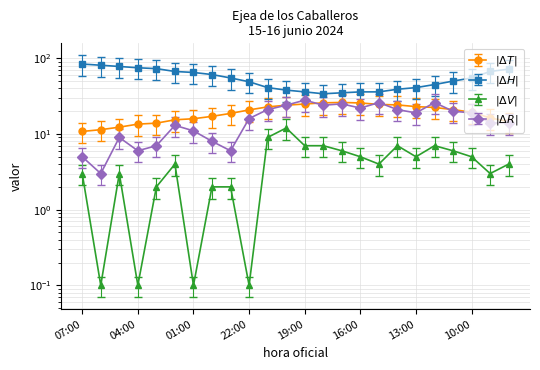

What is the greatest value displayed?

84.0